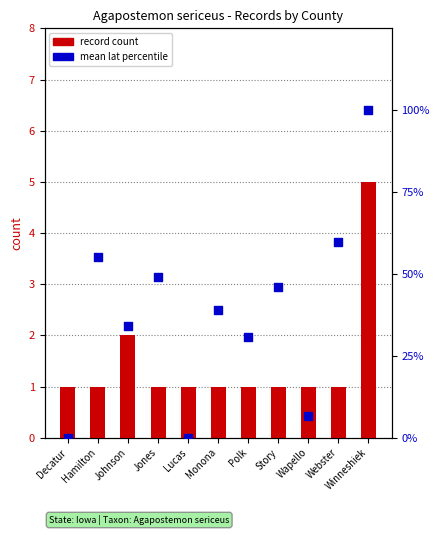

Which series reaches the minimum Y coordinate?

mean lat percentile